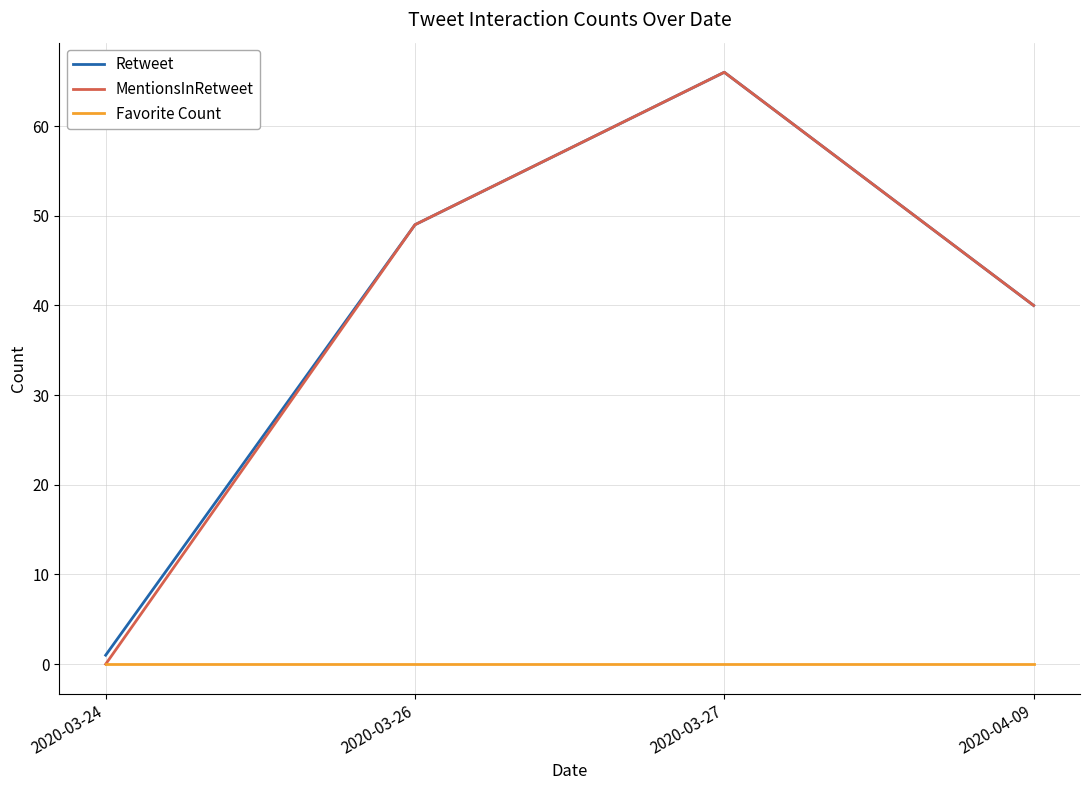

Reading right to left, transcribe all the data shown in this chart.

Retweet: 2020-04-09=40	2020-03-27=66	2020-03-26=49	2020-03-24=1
MentionsInRetweet: 2020-04-09=40	2020-03-27=66	2020-03-26=49	2020-03-24=0
Favorite Count: 2020-04-09=0	2020-03-27=0	2020-03-26=0	2020-03-24=0